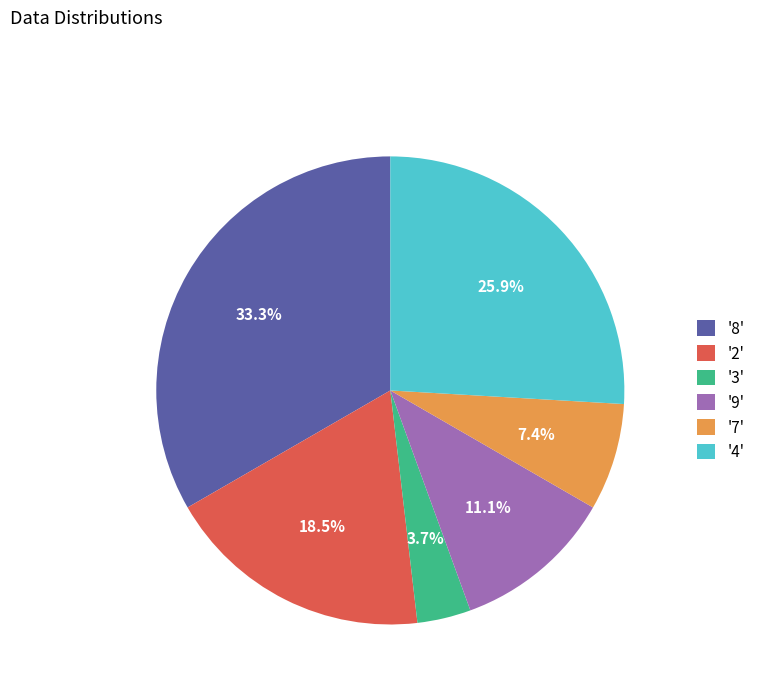

What percentage do '7' and '4' together represent?

33.3%